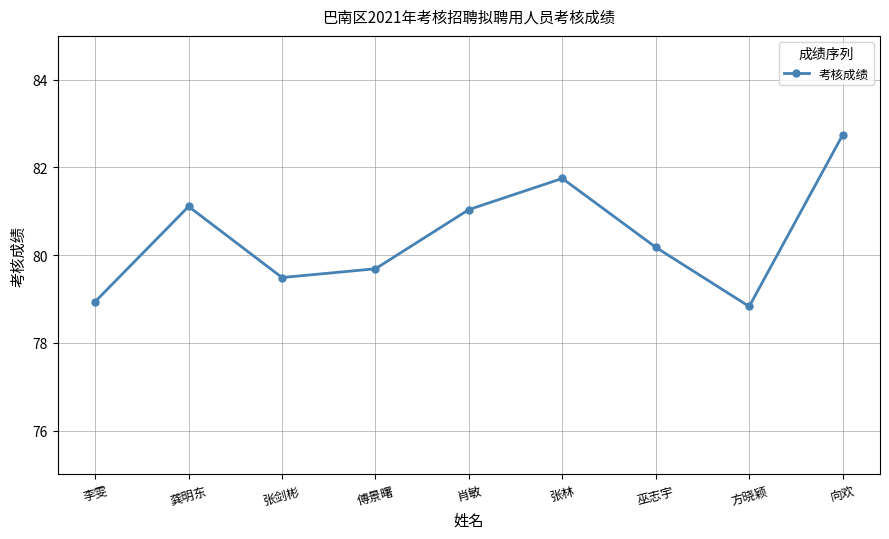

Reading right to left, list all the values displayed in this chart.

向欢=82.7	方晓颖=78.8	巫志宇=80.2	张林=81.8	肖敏=81.0	傅景曙=79.7	张剑彬=79.5	龚明东=81.1	李雯=78.9